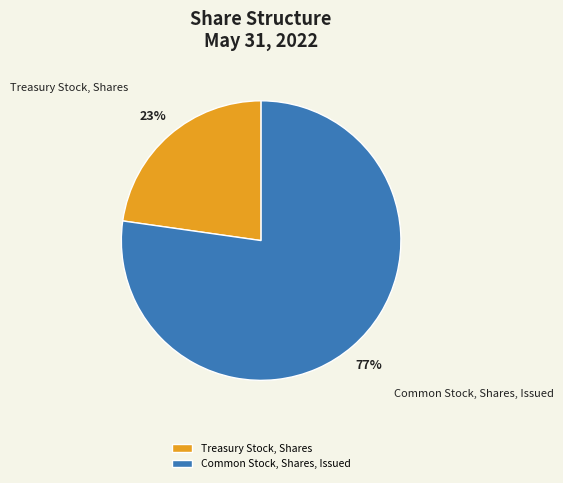

Which category has the biggest portion of the pie?

Common Stock, Shares, Issued